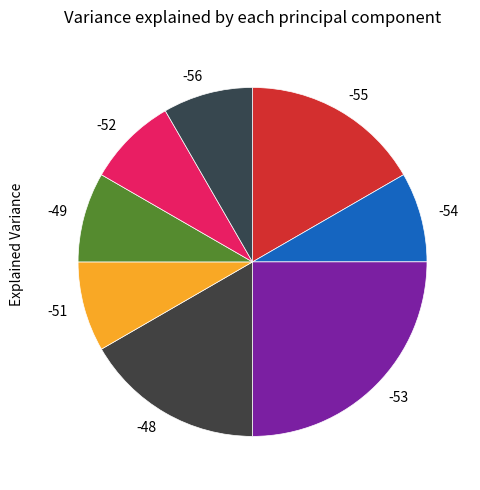

How many slices are in this pie chart?

8